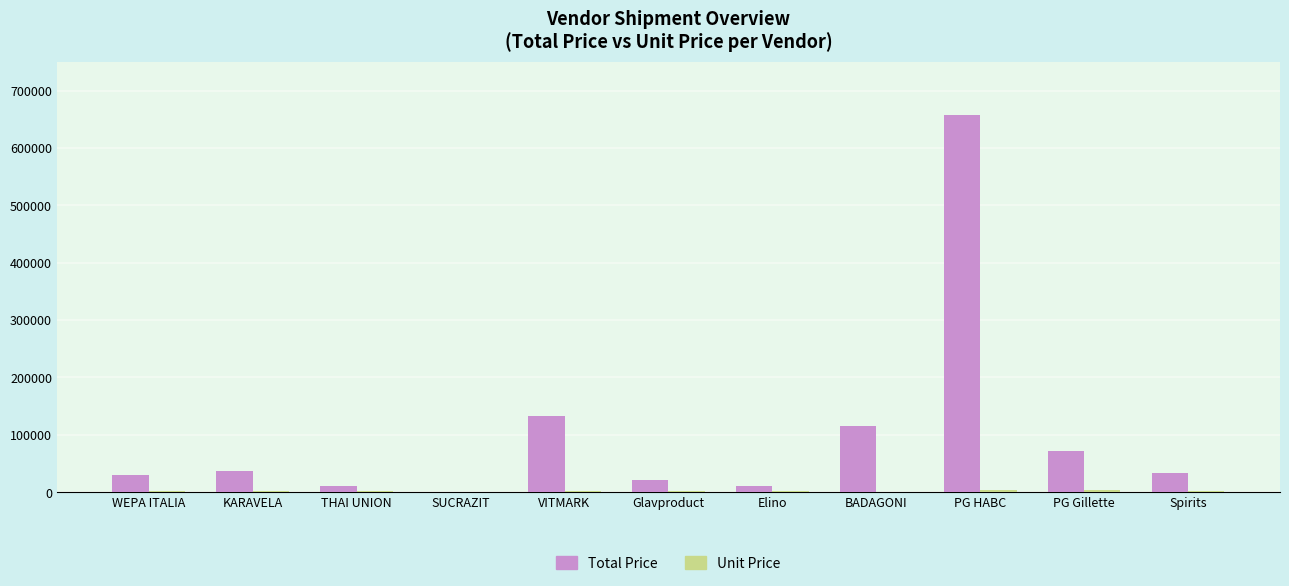

How many distinct data groups are displayed?

2